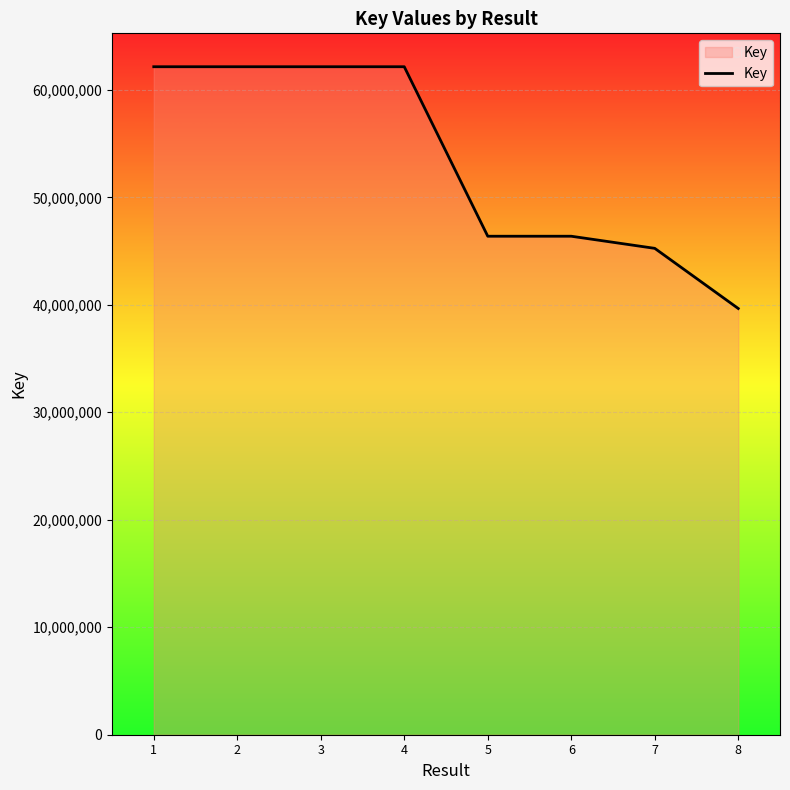

How many series are shown in this chart?

1